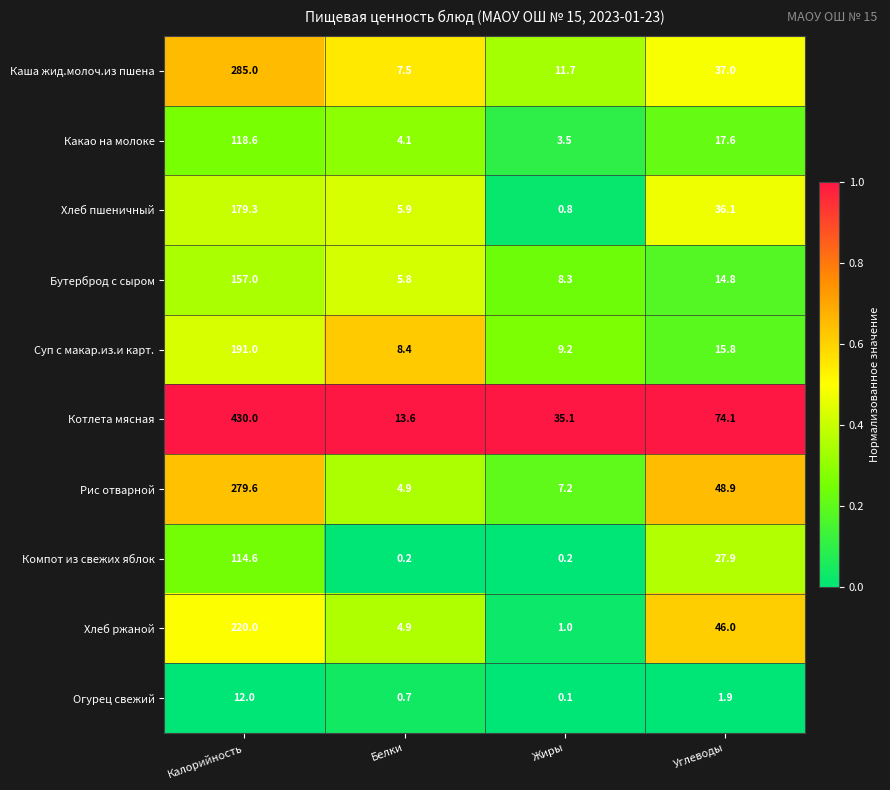

Rank the series at Калорийность from highest to lowest value.

Котлета мясная, Каша жид.молоч.из пшена, Рис отварной, Хлеб ржаной, Суп с макар.из.и карт., Хлеб пшеничный, Бутерброд с сыром, Какао на молоке, Компот из свежих яблок, Огурец свежий